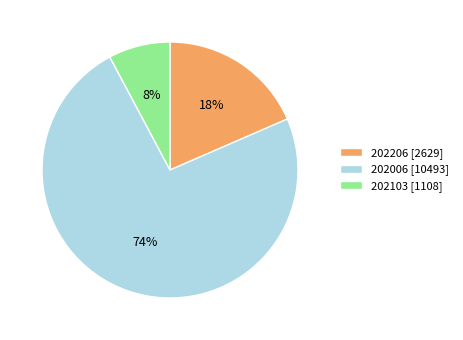

Which category accounts for the majority?

202006